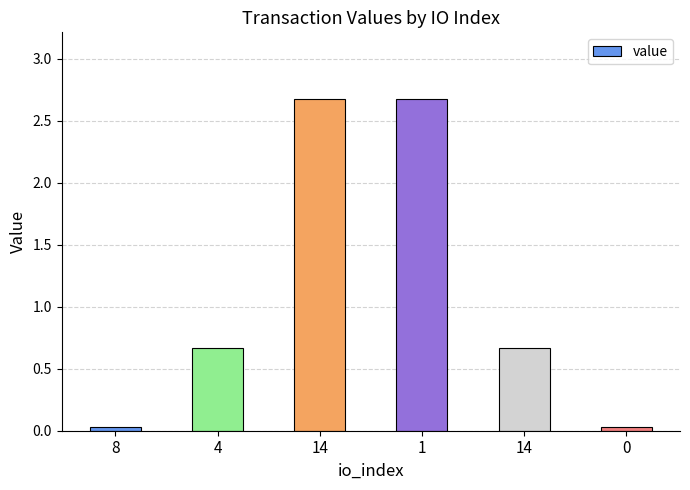

How many bars are there in total?

6